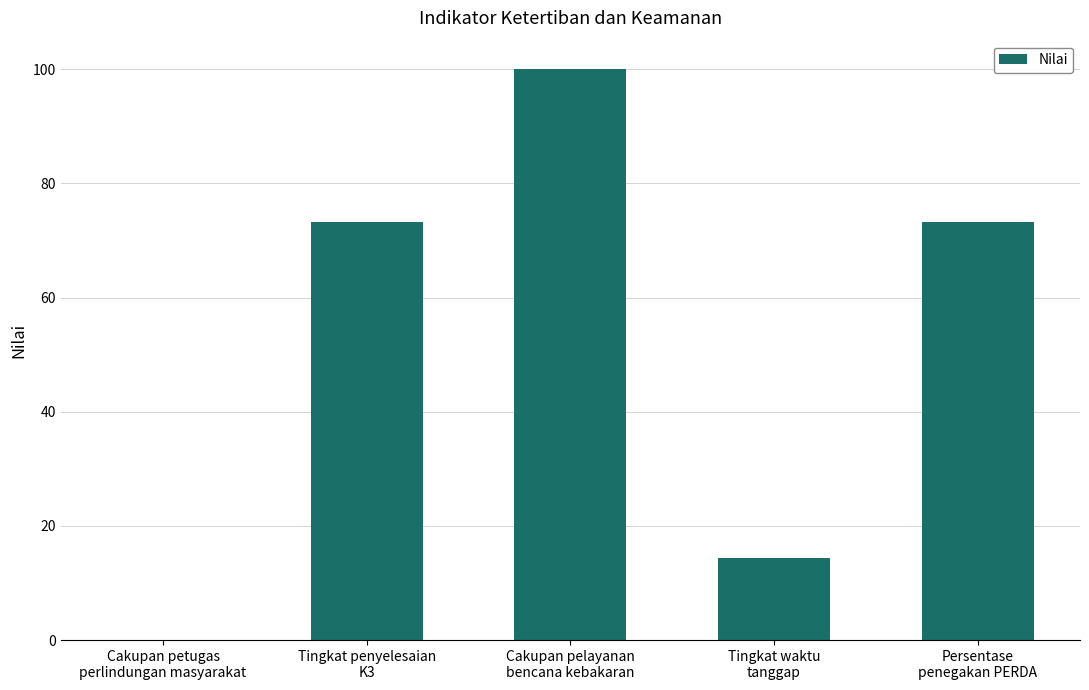

What is the sum of all values?

261.0